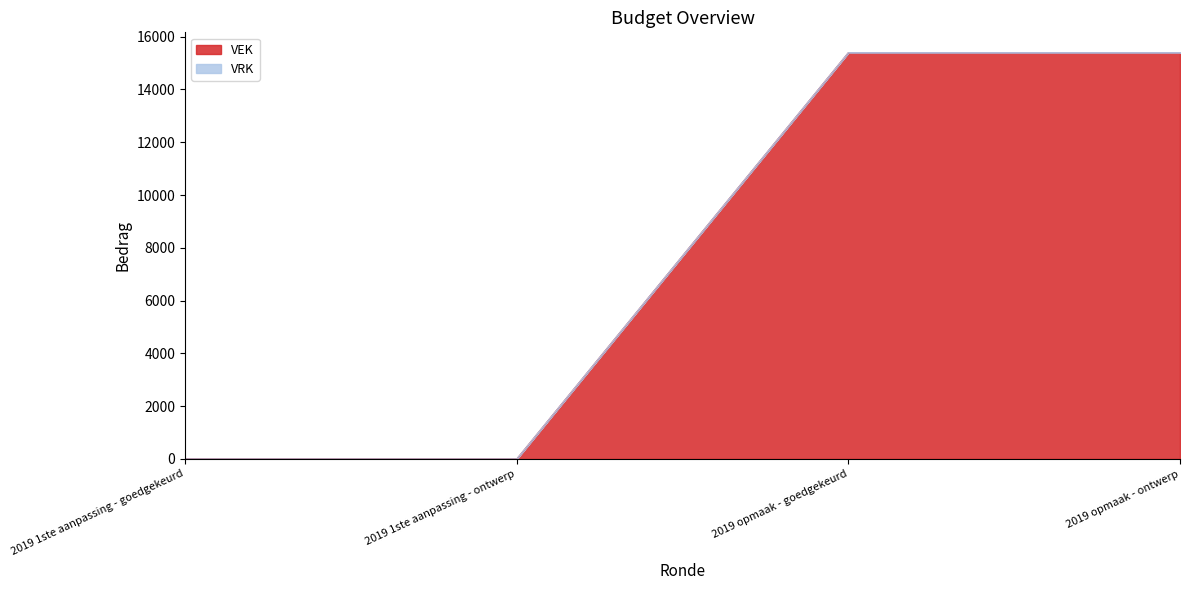

How many data points are less than 15394?

2